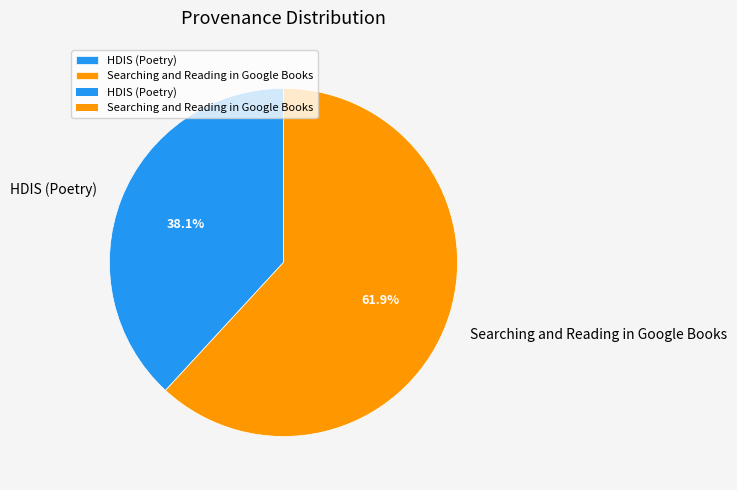

How many segments does this pie chart have?

2